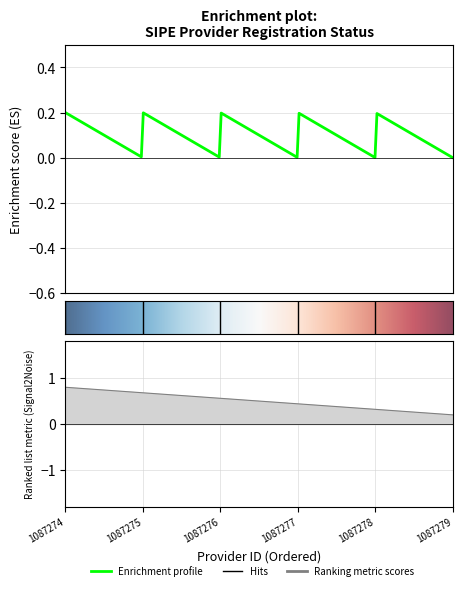

How many values are above zero?

5